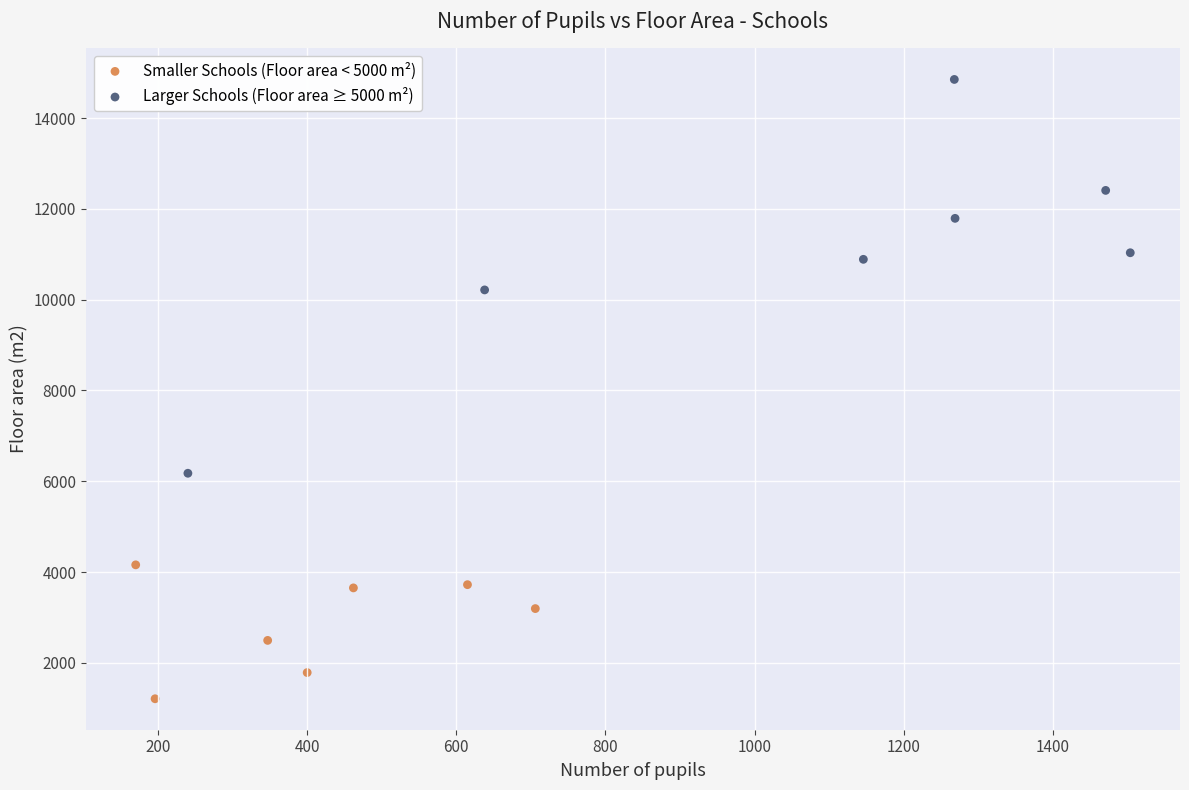

Which series contains the highest Y value?

Larger Schools (Floor area ≥ 5000 m²)